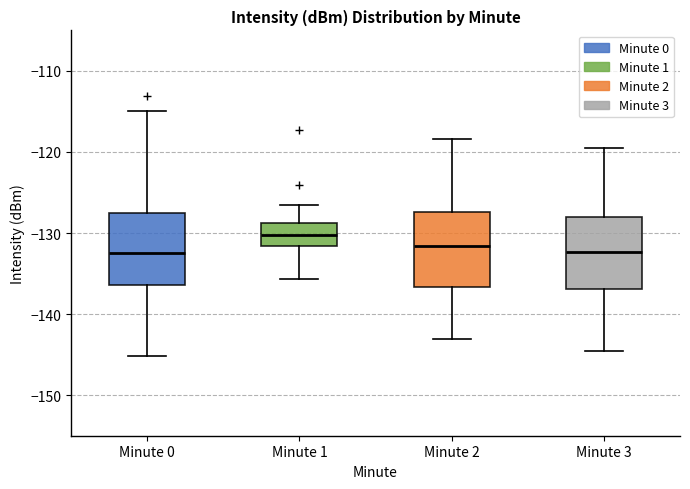

Where is the lower edge of the box for Minute 2 on the y-axis? The values are not printed on the chart, so give them approximately, as read against the axis.

-137